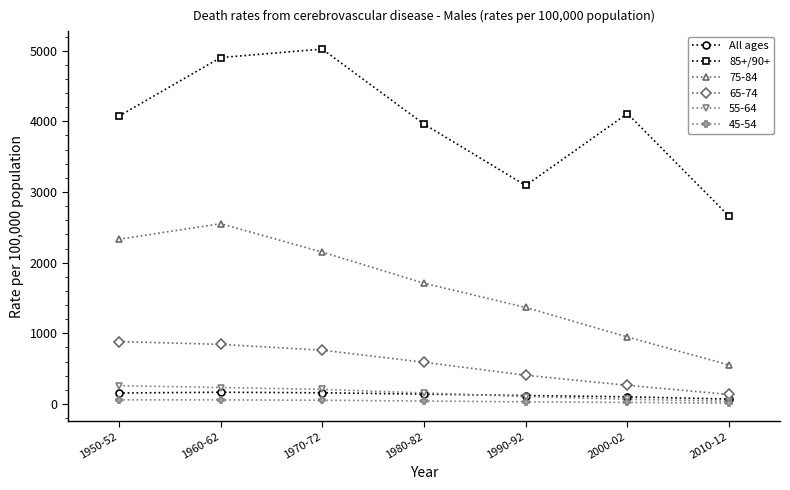

True or false: 55-64 and 85+/90+ intersect in this chart.

False